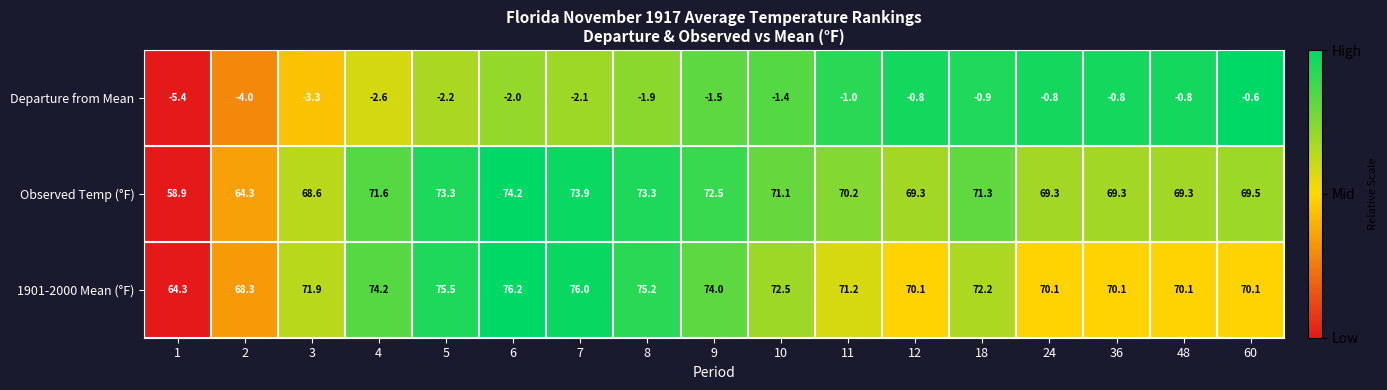

What is the difference between the Observed Temp (°F) values at 18 and 2?

7.0